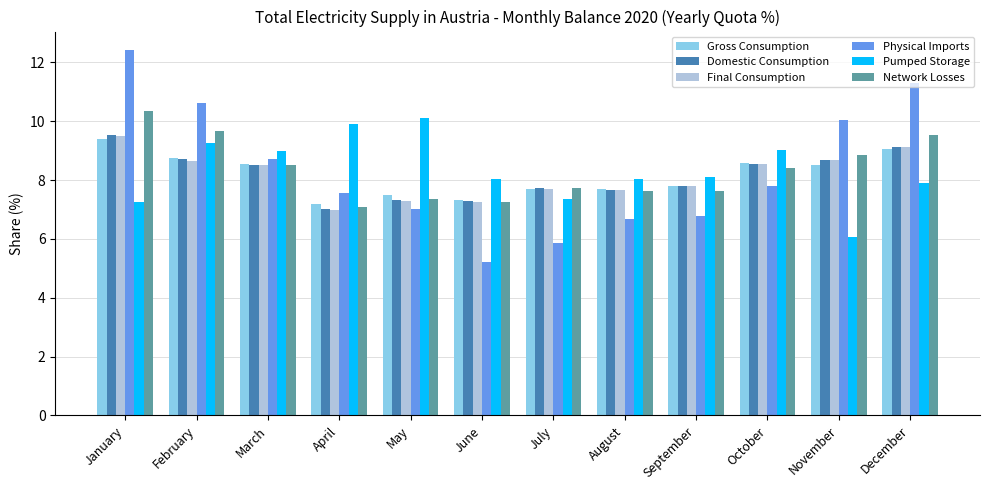

What is the total value across all series at September?

45.9